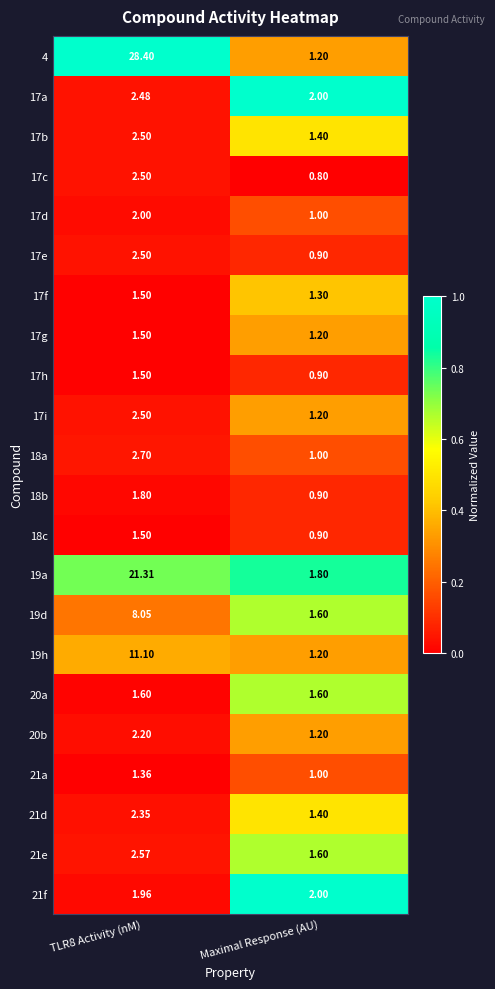

Which series has the largest range (max minus min)?

4